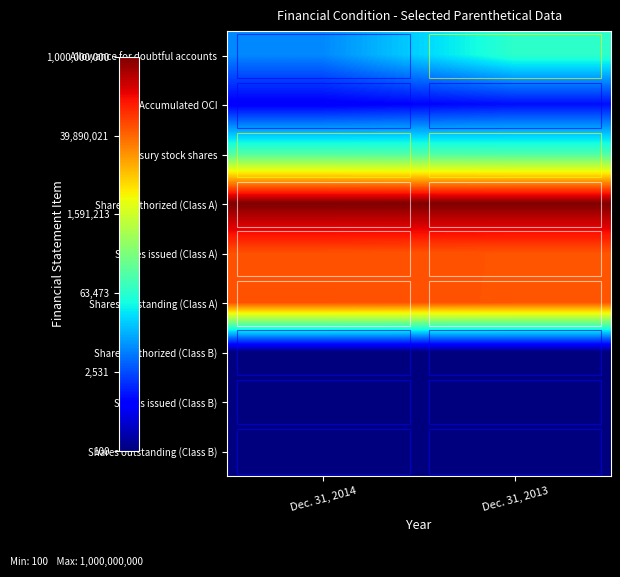

What is the total value across all series at Dec. 31, 2013?

99.9